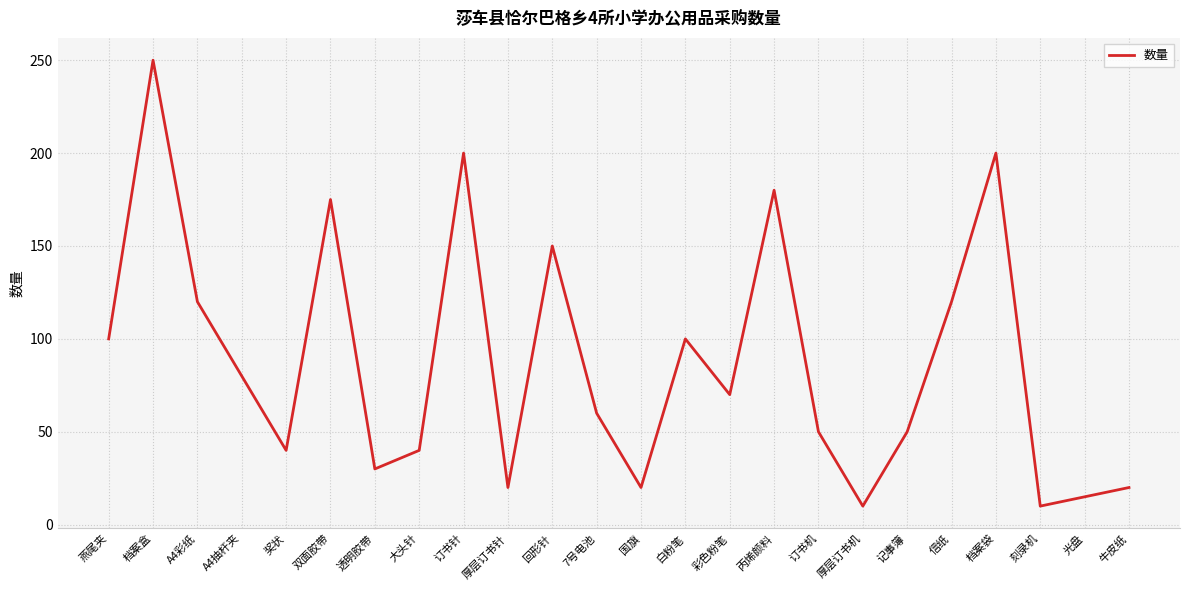

What is the smallest value displayed?

10